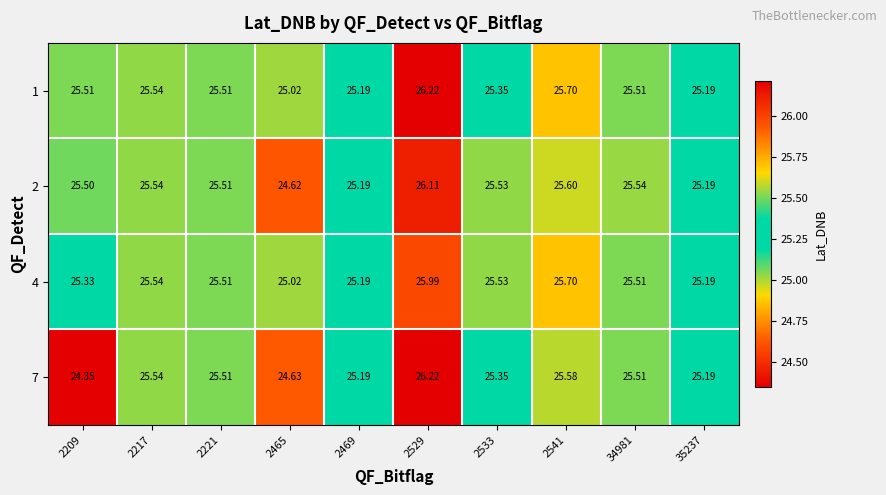

Is the value of 2 at 2541 greater than the value of 7 at 2541?

Yes